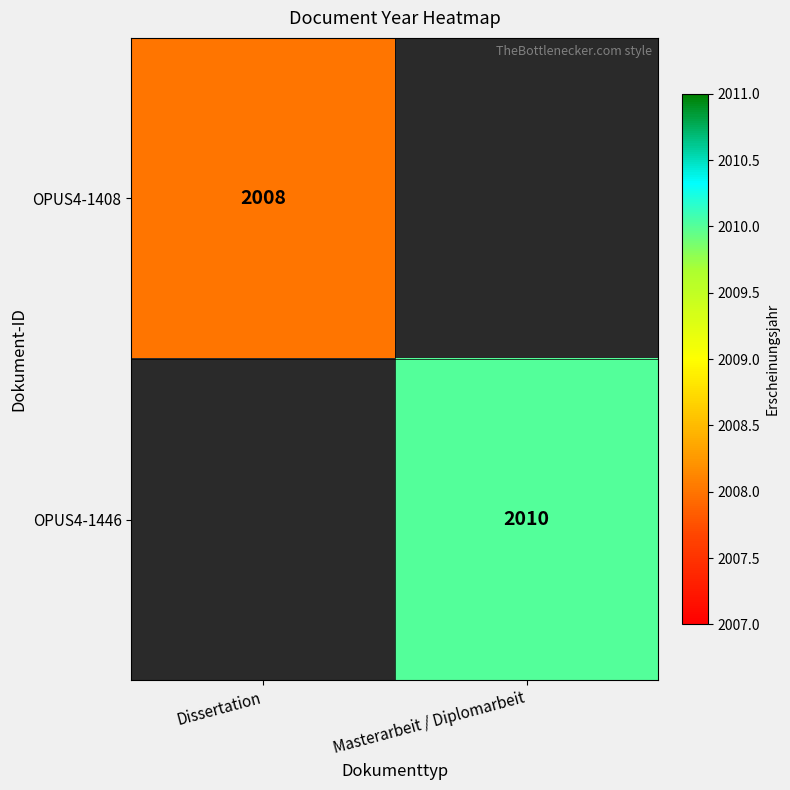

What is the total value across all series at Masterarbeit / Diplomarbeit?

2010